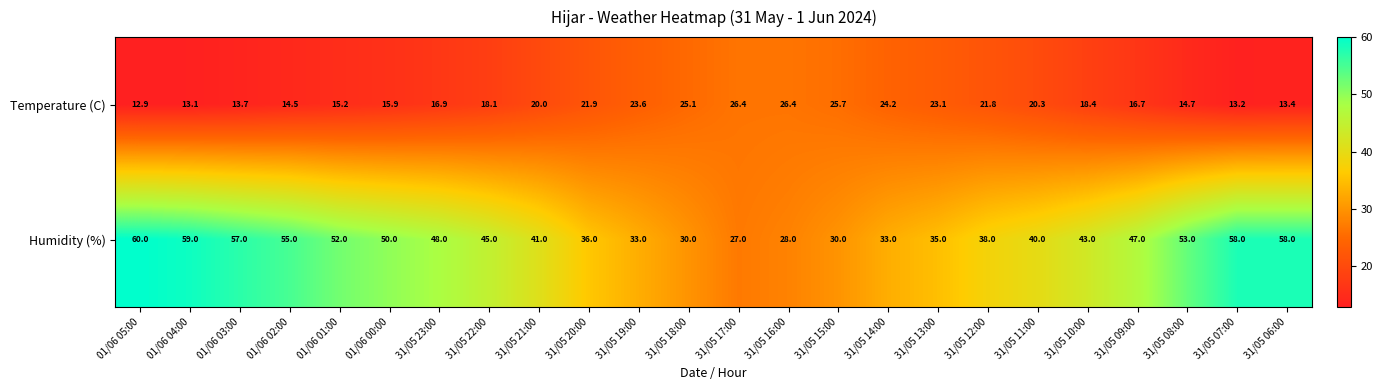

At which label does Humidity (%) first exceed 45?

01/06 05:00